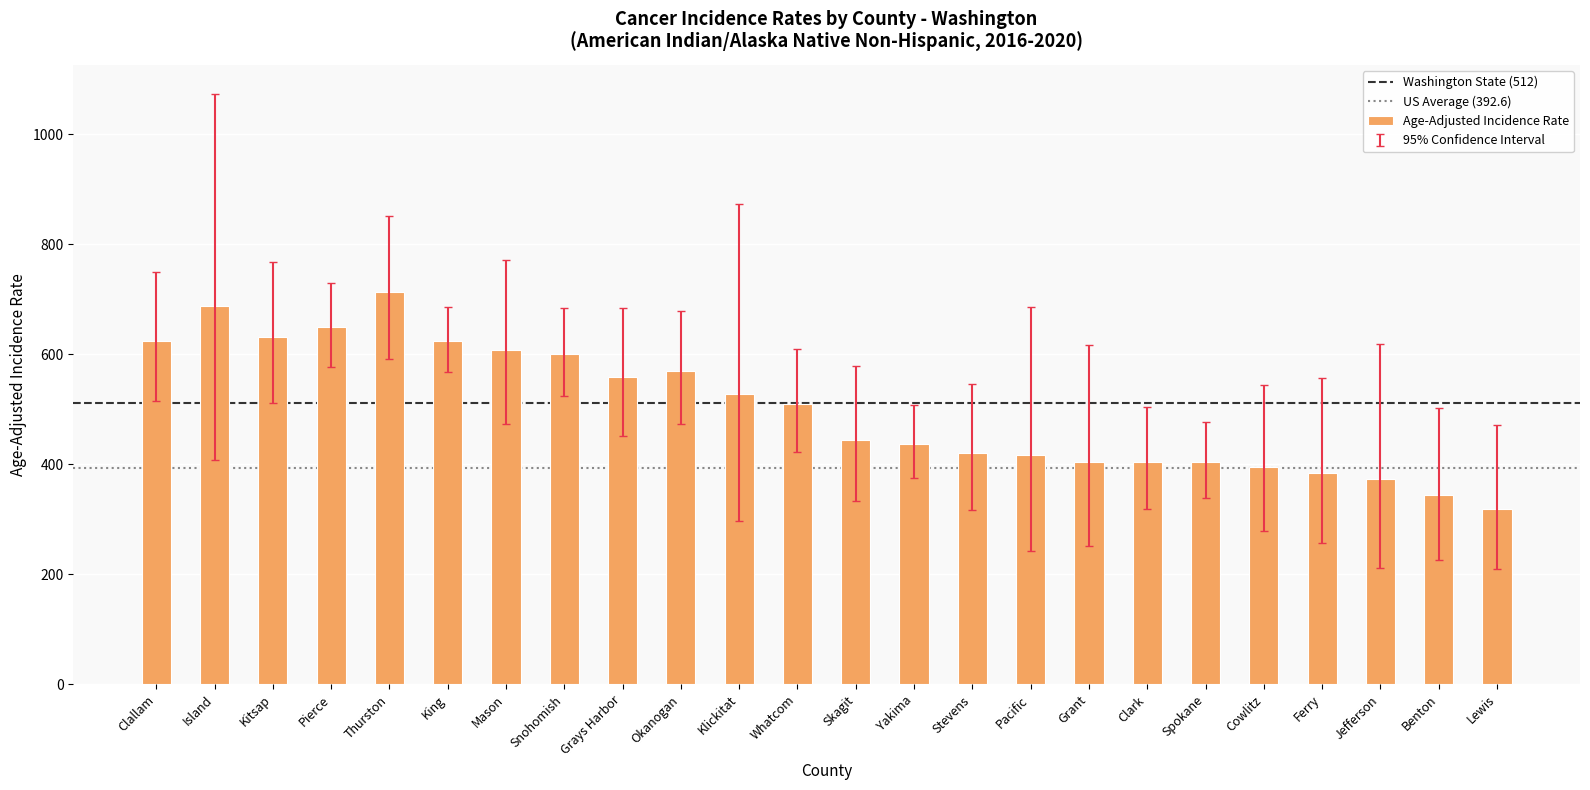

What is the label of the 10th bar from the right?

Stevens